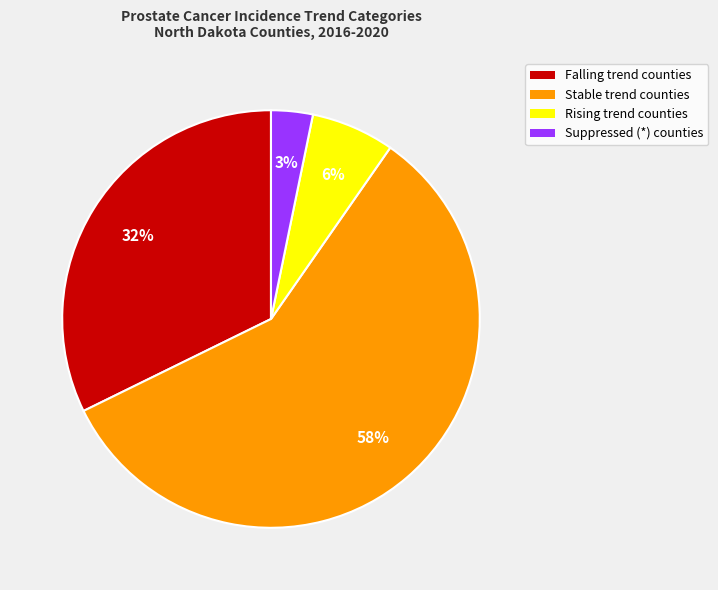

Is there any slice that represents more than half of the pie?

Yes